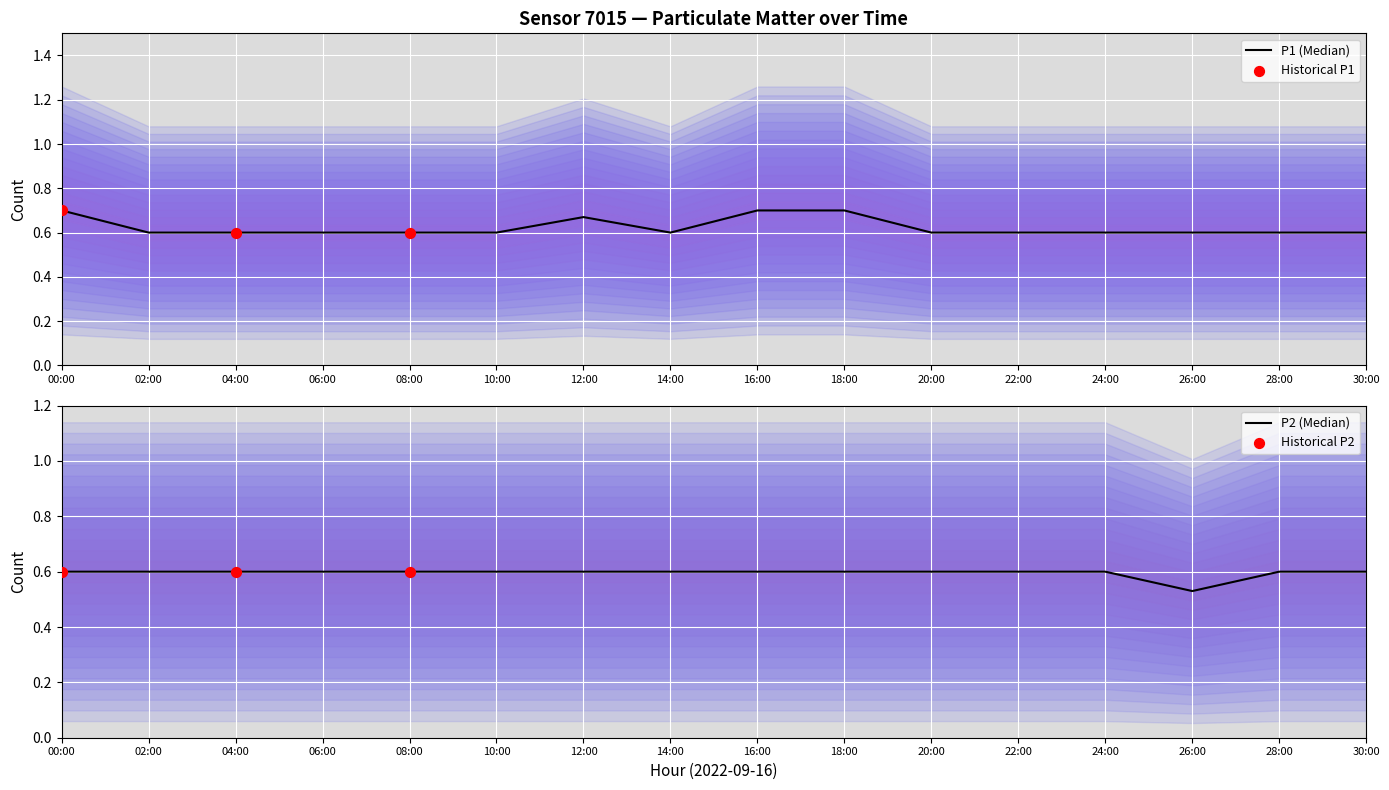

What is the total value across all series at 16:00?

1.3